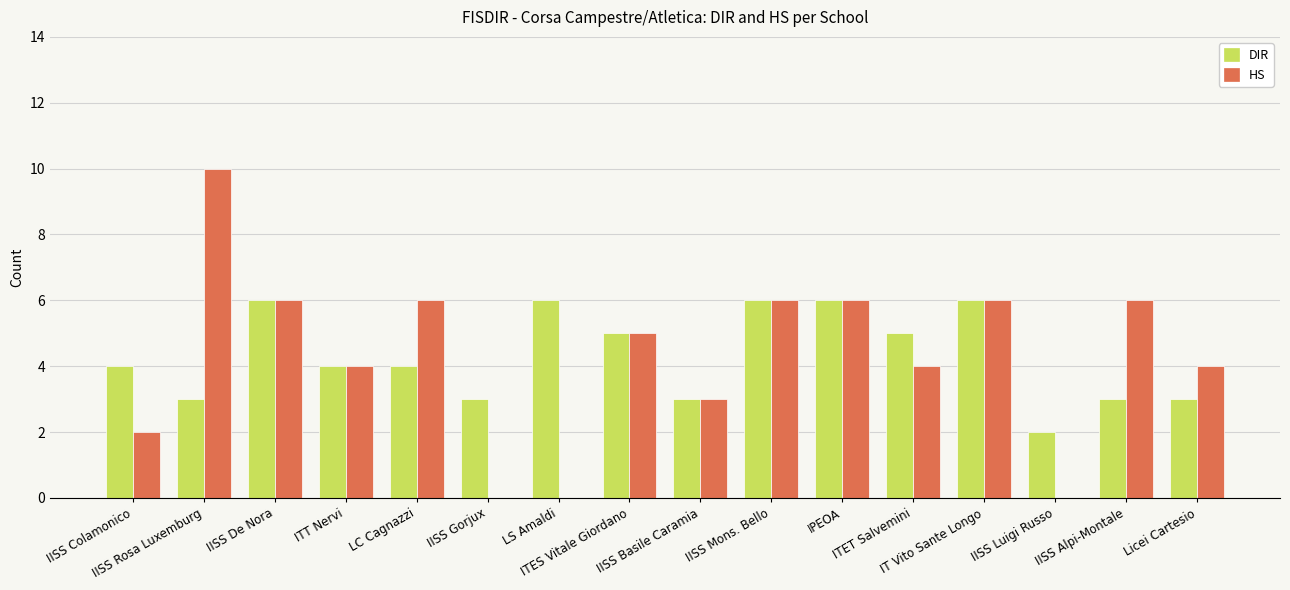

What is the maximum value for DIR?

6